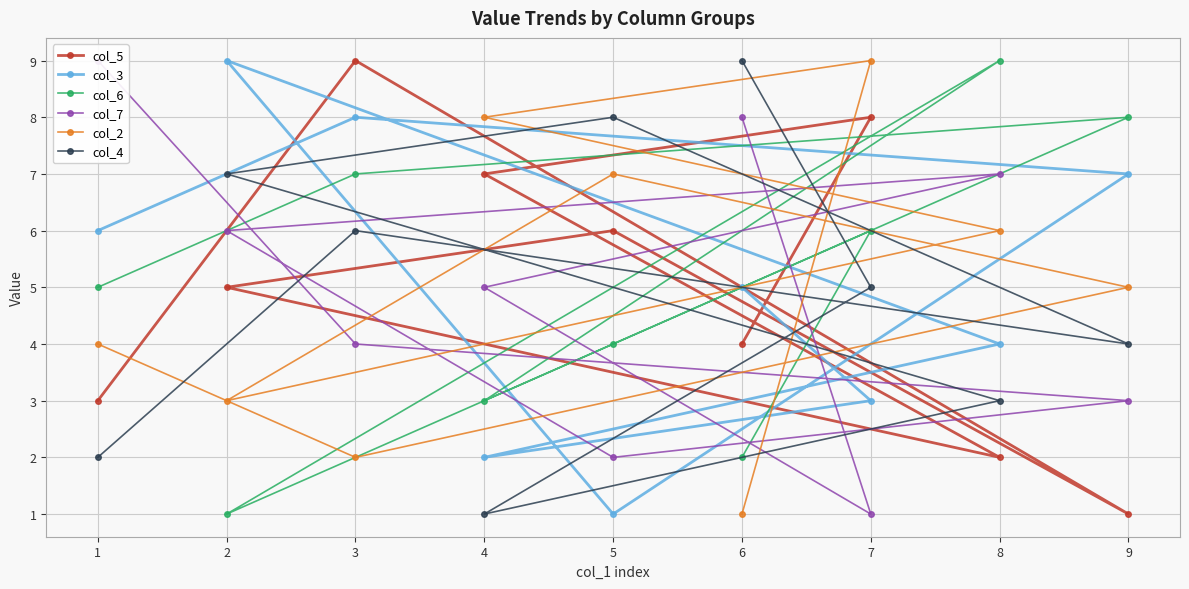

Which category has the lowest value across all series?

9